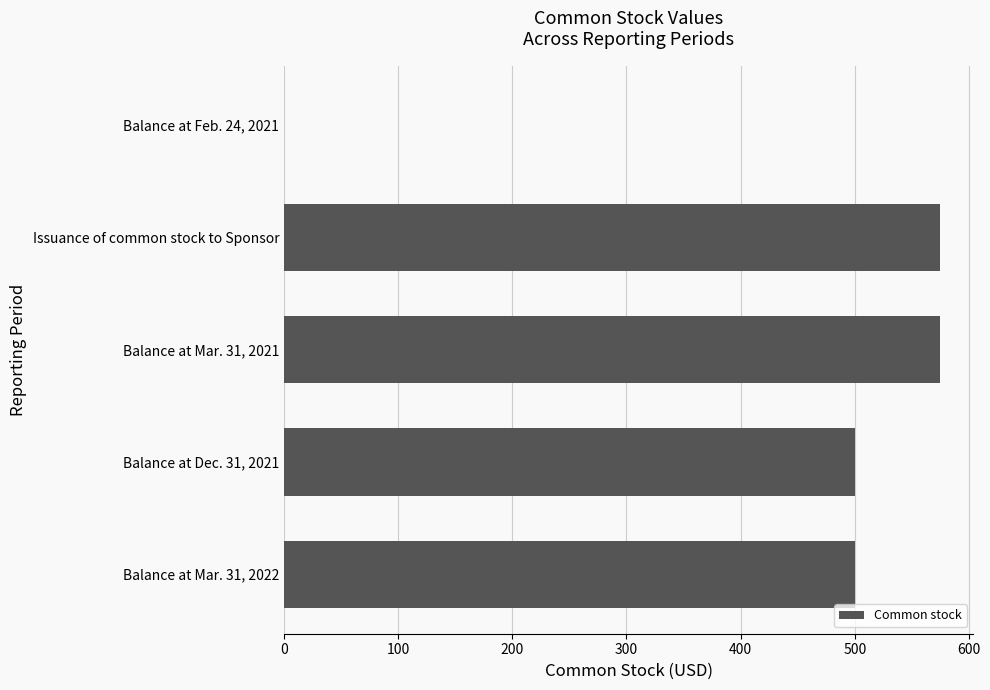

Are the bars horizontal?

Yes